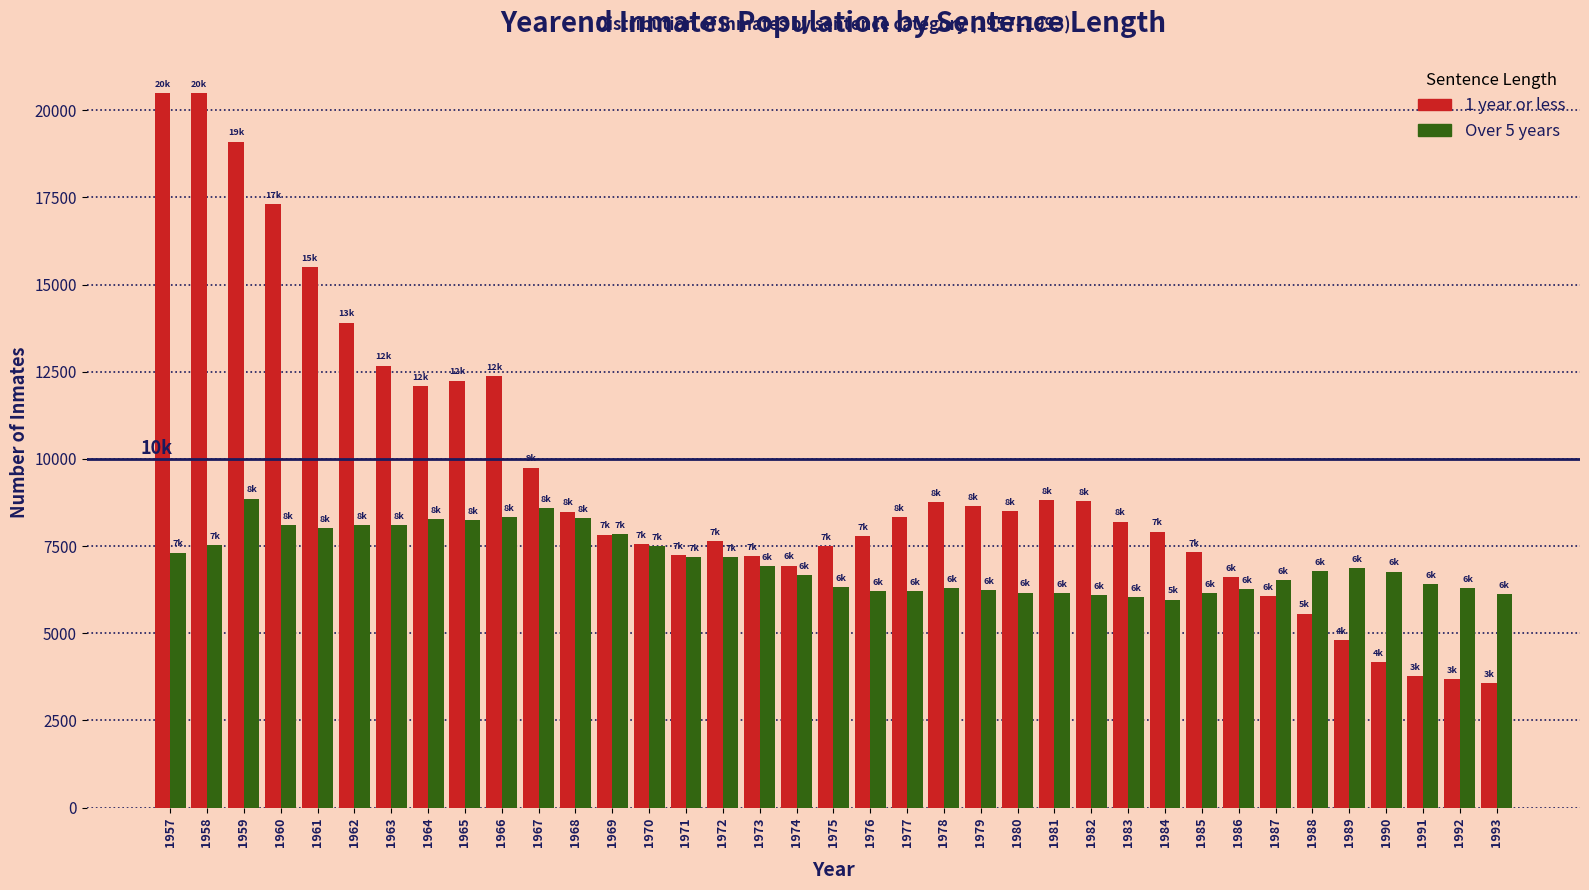

What is the total value across all series at 1958?

28029